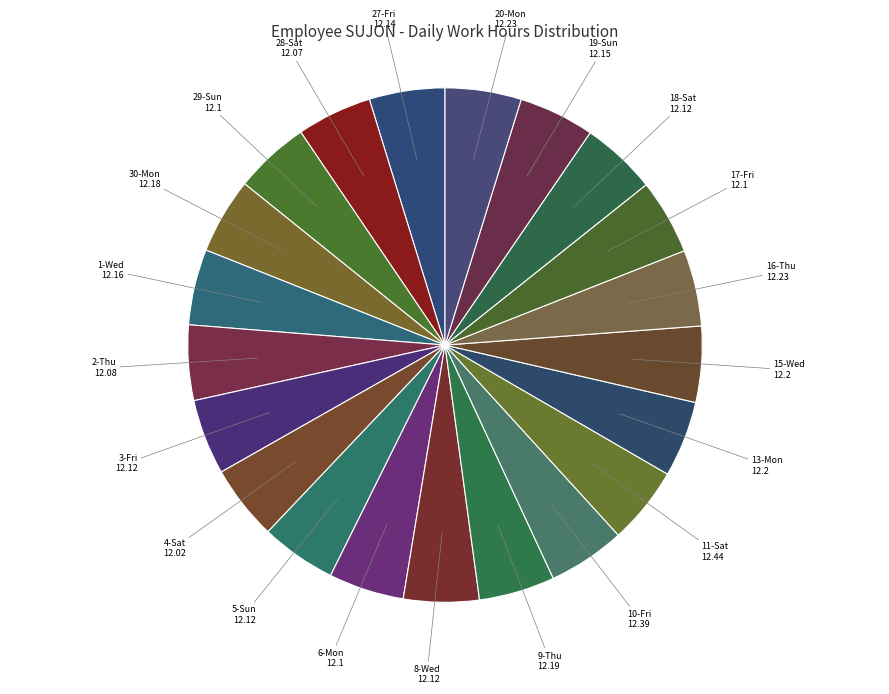

How many slices are in this pie chart?

21